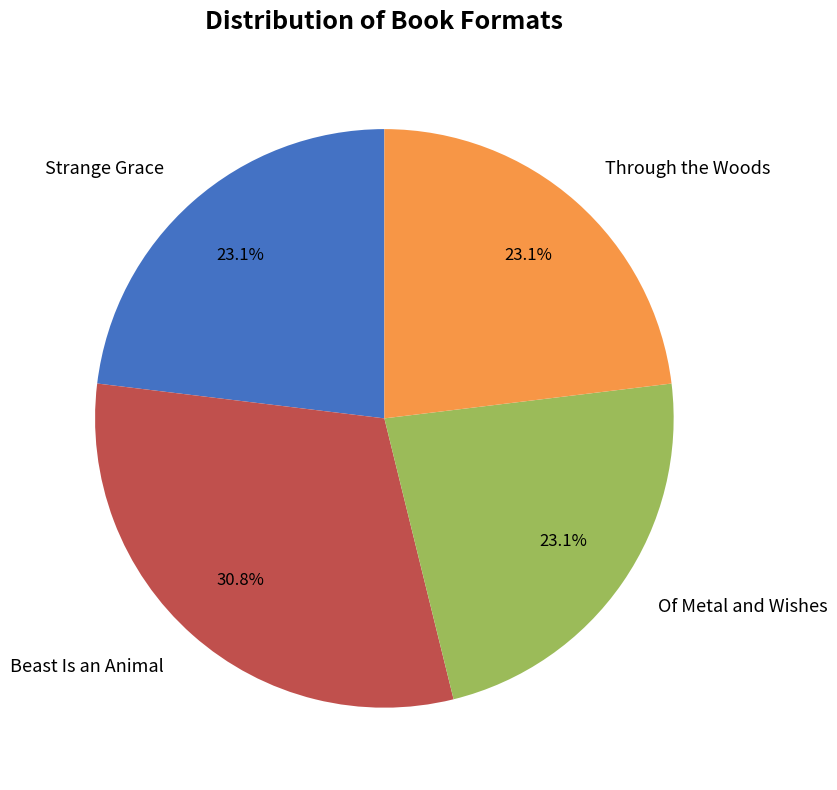

True or false: Strange Grace accounts for 28% of the total.

False